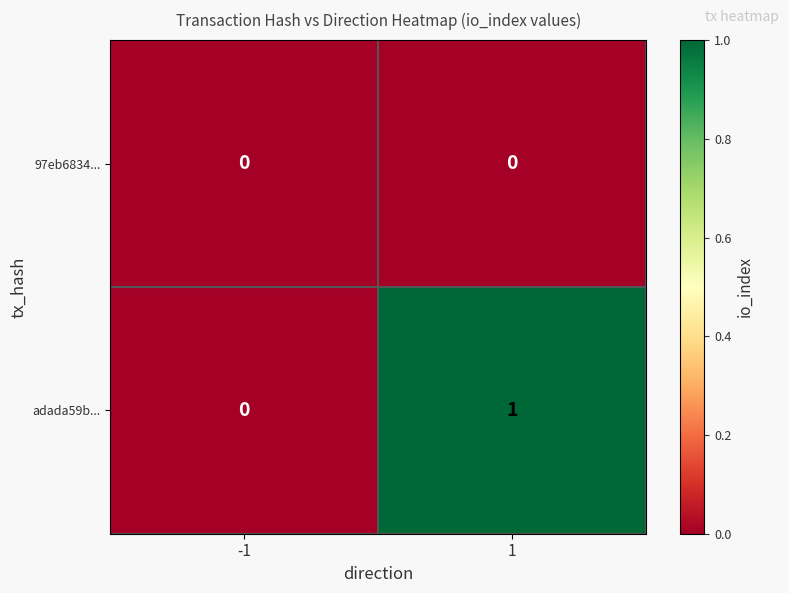

Which series has the largest total across all categories?

adada59b...